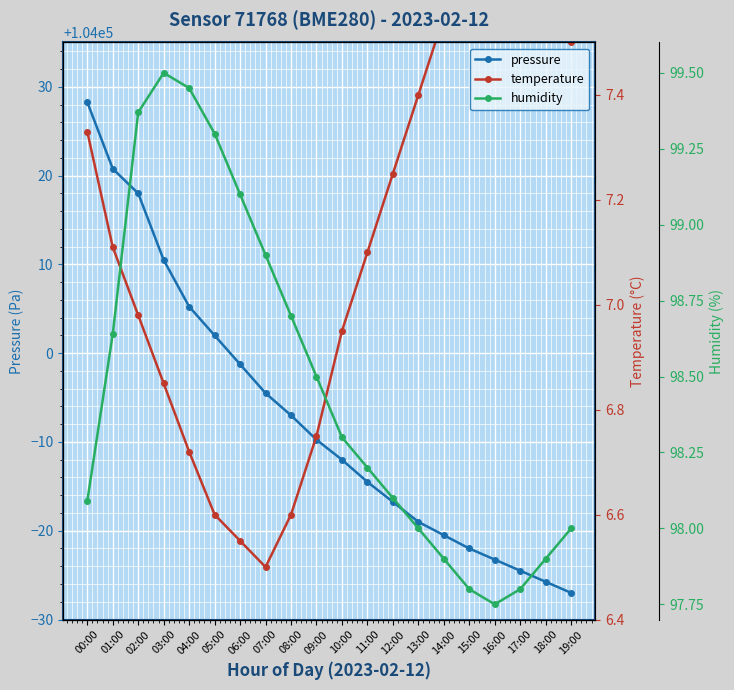

Which category has the highest value across all series?

00:00